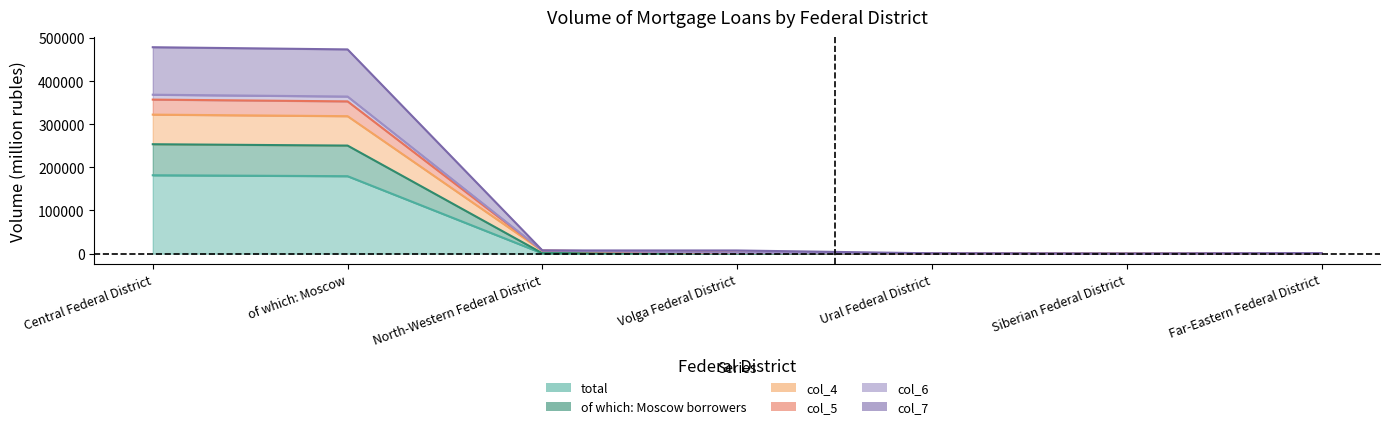

Between Siberian Federal District and Volga Federal District, which is larger?

Volga Federal District